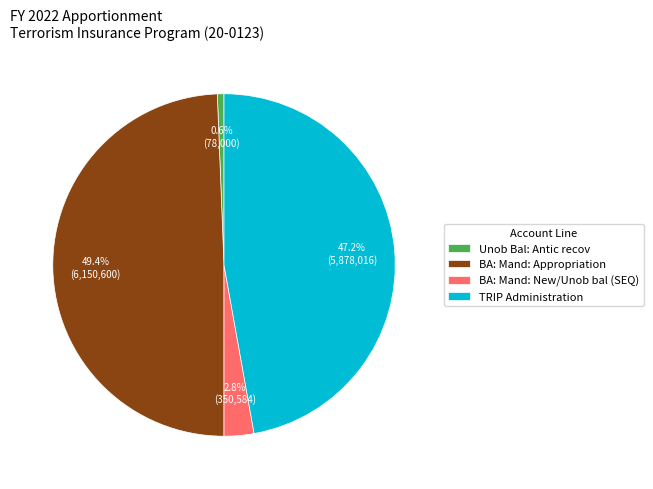

To the nearest percent, what is the average slice percentage?

25%